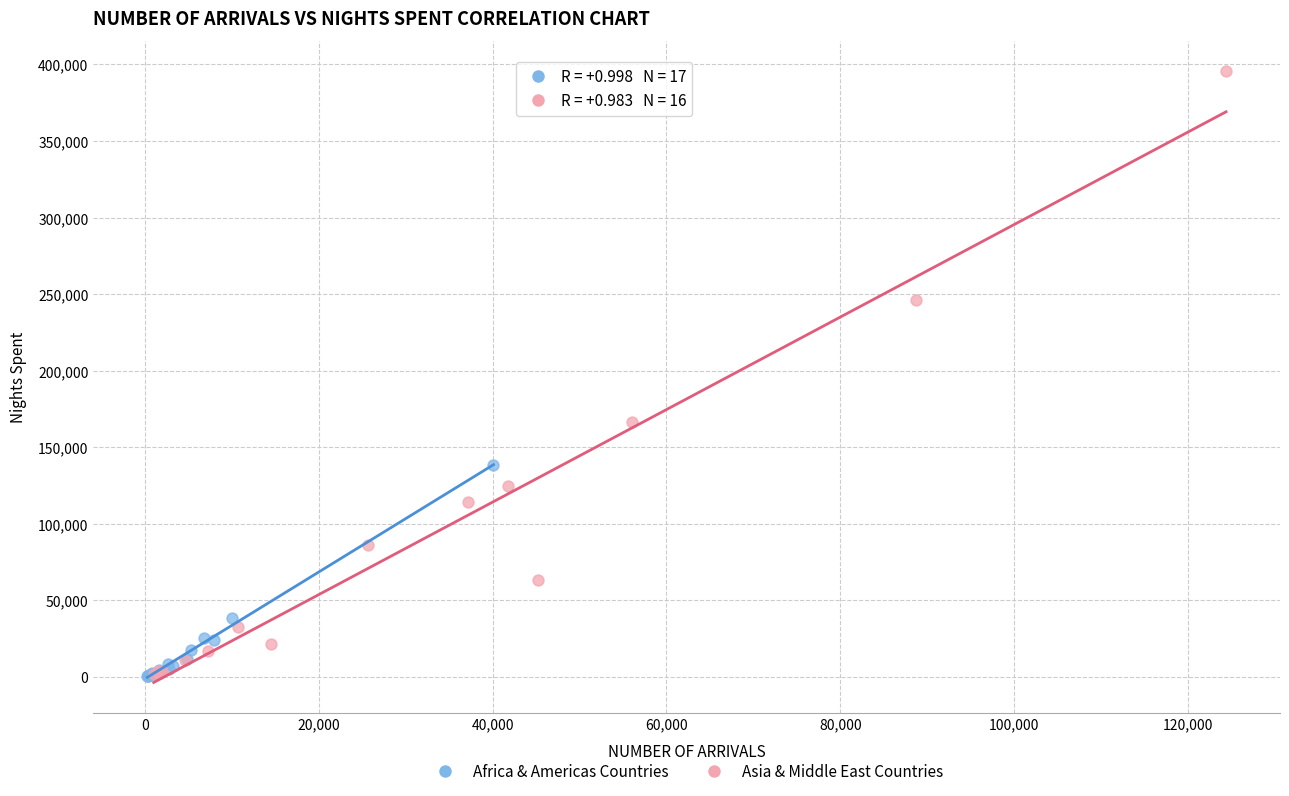

What are all the series names shown in the legend?

Africa & Americas Countries, Asia & Middle East Countries